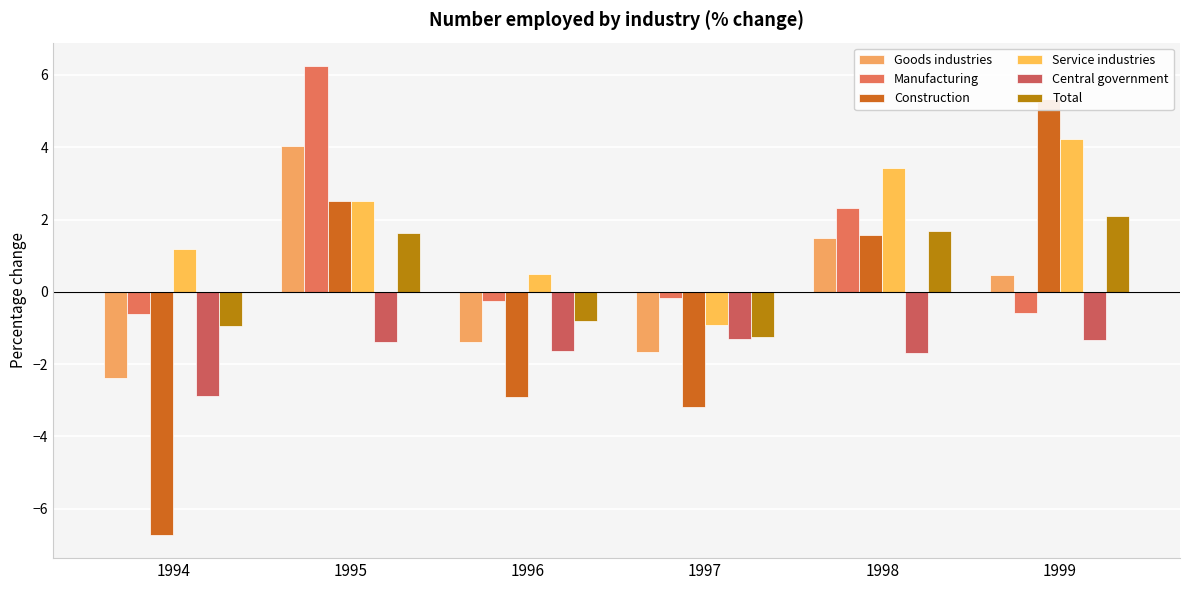

What is the minimum value for Total?

-1.3